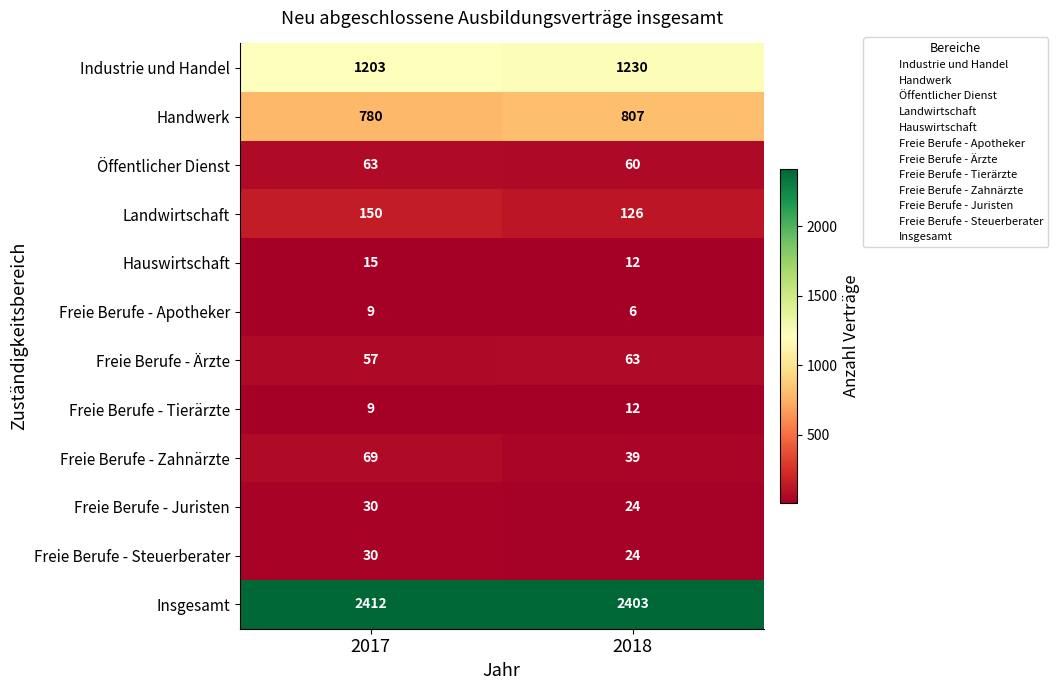

At which label is Öffentlicher Dienst closest to 61?

2018